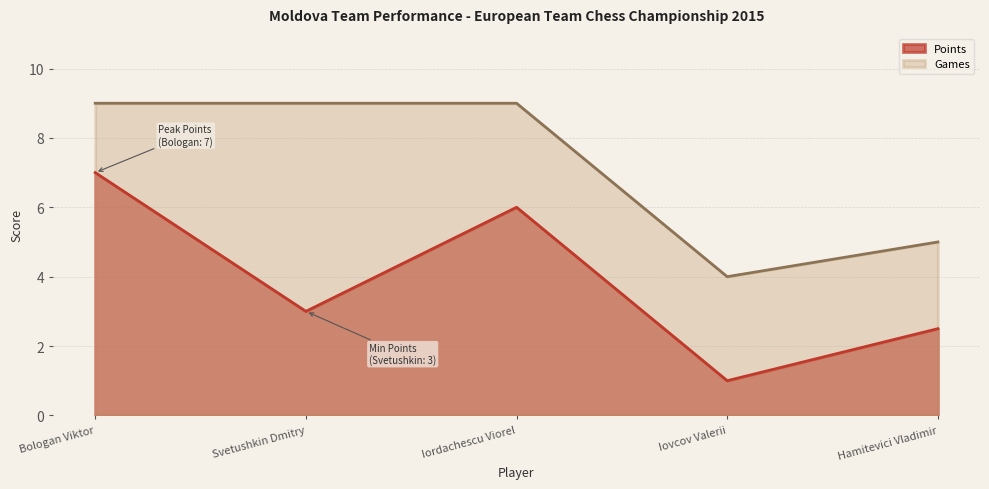

Reading left to right, list all the values displayed in this chart.

Points: Bologan Viktor=7.0	Svetushkin Dmitry=3.0	Iordachescu Viorel=6.0	Iovcov Valerii=1.0	Hamitevici Vladimir=2.5
Games: Bologan Viktor=9.0	Svetushkin Dmitry=9.0	Iordachescu Viorel=9.0	Iovcov Valerii=4.0	Hamitevici Vladimir=5.0